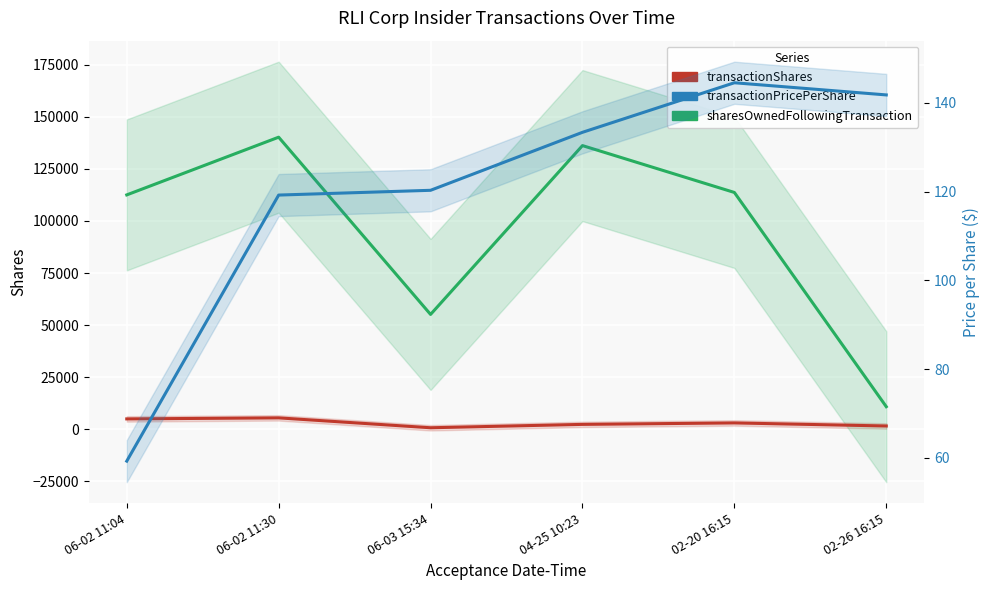

Is the value of transactionPricePerShare at 02-26 16:15 greater than the value of transactionShares at 06-02 11:30?

No